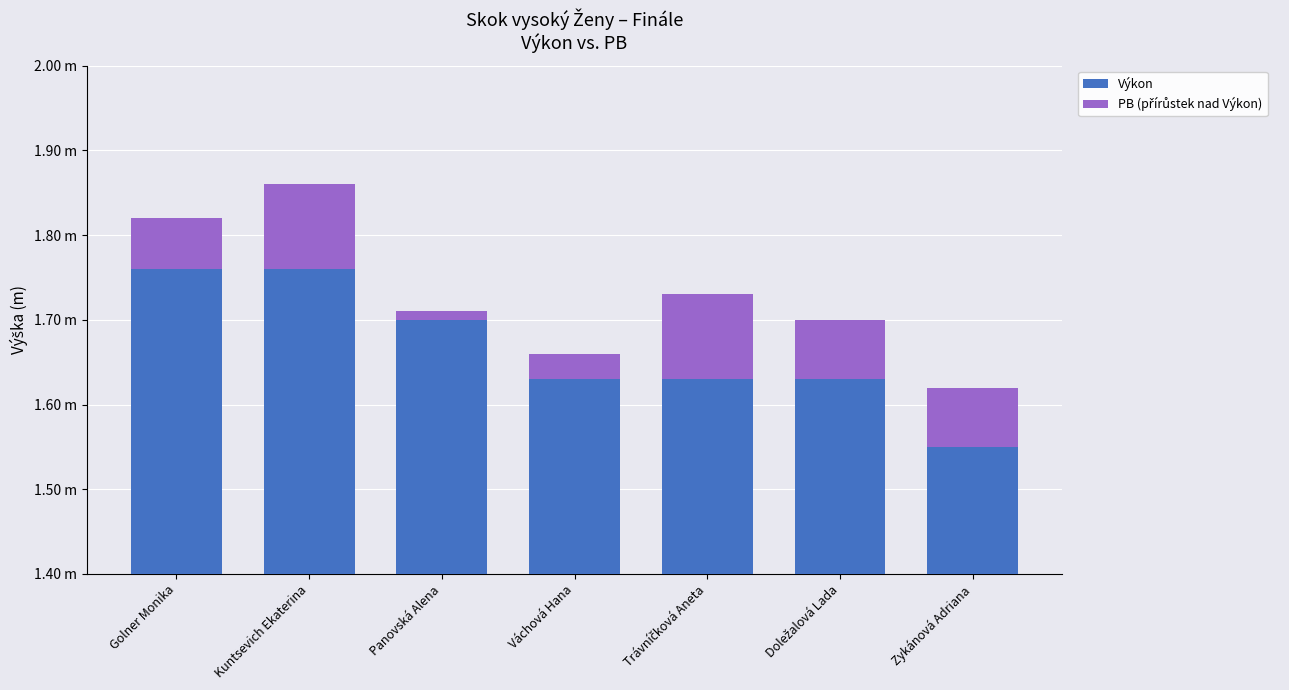

Rank the series at Panovská Alena from lowest to highest value.

PB (přírůstek nad Výkon), Výkon